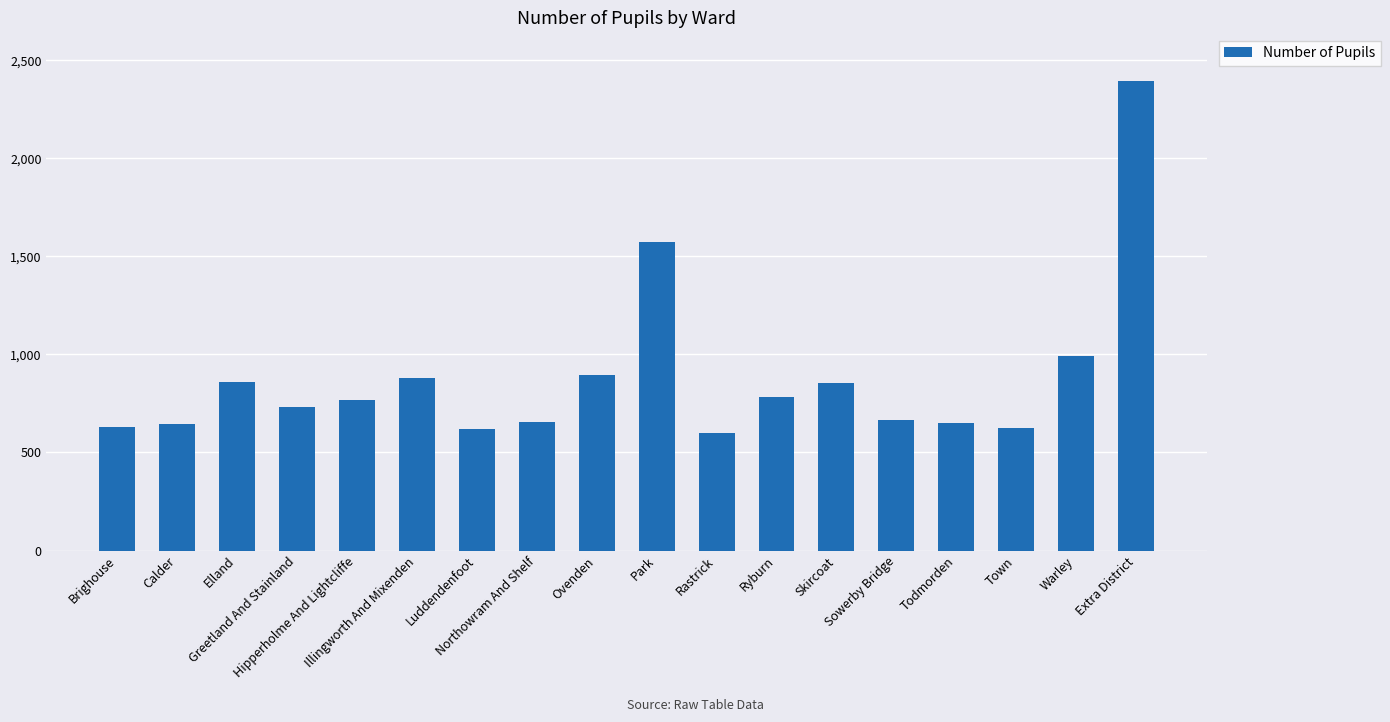

How many distinct data groups are displayed?

1